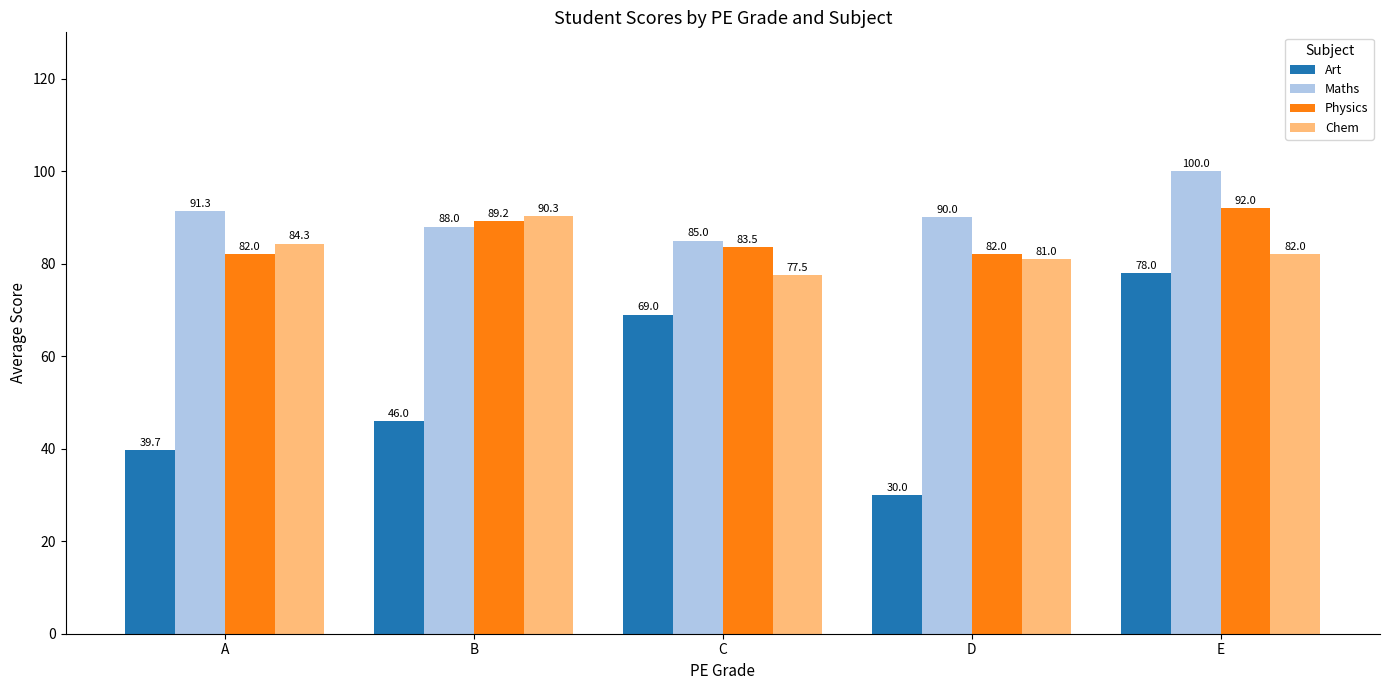

Which series has the largest range (max minus min)?

Art